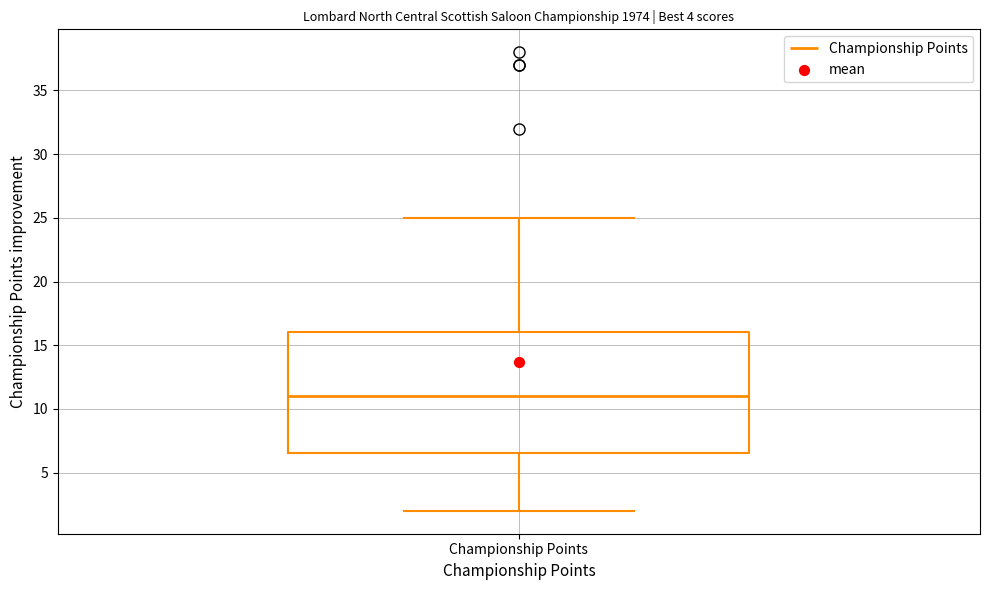

Read this box plot against the y-axis: the position of the median line, the range covered by the box, and the ends of both whiskers. The values are not printed on the chart, so give them approximately, as read against the axis.

median 11.0, box 6.5 to 16.0, whiskers 2.0 to 25.0